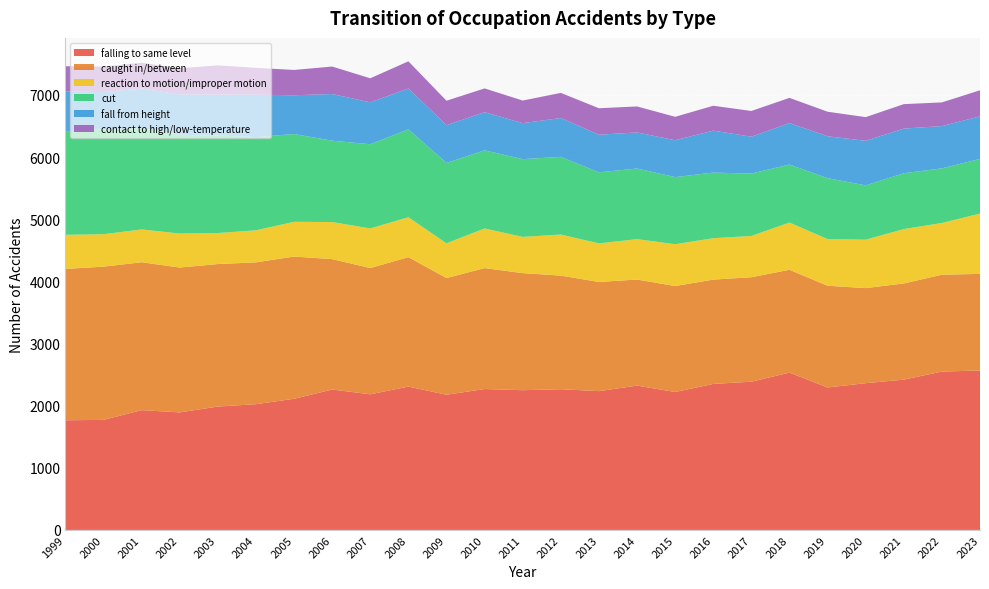

Reading left to right, list all the values displayed in this chart.

falling to same level: 1999=1764	2000=1771	2001=1927	2002=1891	2003=1985	2004=2023	2005=2110	2006=2259	2007=2182	2008=2306	2009=2175	2010=2267	2011=2248	2012=2264	2013=2233	2014=2322	2015=2219	2016=2349	2017=2385	2018=2531	2019=2292	2020=2361	2021=2418	2022=2548	2023=2565
caught in/between: 1999=2436	2000=2465	2001=2380	2002=2331	2003=2293	2004=2282	2005=2289	2006=2098	2007=2032	2008=2083	2009=1878	2010=1946	2011=1884	2012=1828	2013=1757	2014=1707	2015=1705	2016=1679	2017=1681	2018=1655	2019=1637	2020=1530	2021=1548	2022=1558	2023=1555
reaction to motion/improper motion: 1999=549	2000=522	2001=528	2002=547	2003=499	2004=516	2005=559	2006=597	2007=637	2008=642	2009=559	2010=638	2011=583	2012=661	2013=620	2014=650	2015=673	2016=666	2017=664	2018=760	2019=751	2020=779	2021=875	2022=833	2023=970
cut: 1999=1666	2000=1688	2001=1630	2002=1589	2003=1569	2004=1500	2005=1412	2006=1309	2007=1355	2008=1415	2009=1293	2010=1257	2011=1251	2012=1250	2013=1144	2014=1136	2015=1080	2016=1056	2017=1004	2018=933	2019=980	2020=874	2021=898	2022=879	2023=879
fall from height: 1999=638	2000=599	2001=637	2002=649	2003=659	2004=682	2005=624	2006=751	2007=674	2008=656	2009=608	2010=614	2011=579	2012=625	2013=605	2014=581	2015=593	2016=675	2017=593	2018=668	2019=674	2020=717	2021=719	2022=680	2023=686
contact to high/low-temperature: 1999=408	2000=410	2001=416	2002=421	2003=470	2004=432	2005=407	2006=442	2007=387	2008=438	2009=393	2010=382	2011=364	2012=404	2013=426	2014=418	2015=377	2016=400	2017=414	2018=405	2019=395	2020=381	2021=393	2022=381	2023=419